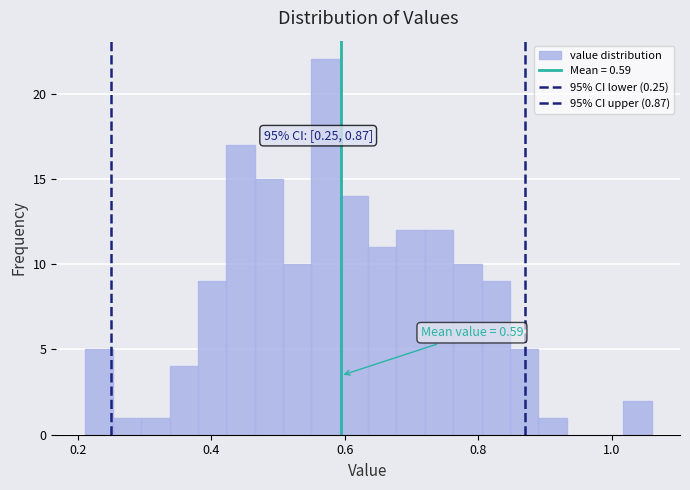

Around what value on the x-axis is the tallest bar? Give the approximate position of its centre, as read against the axis.

0.58